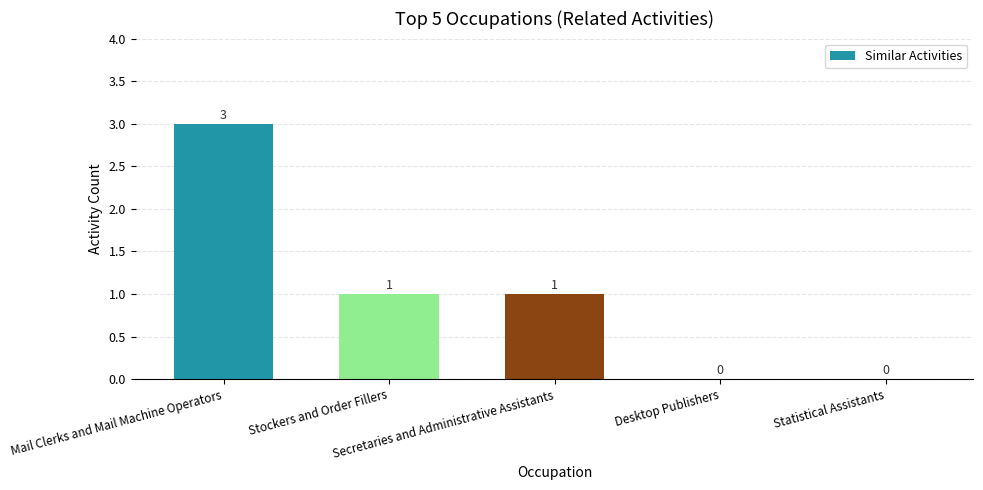

The value at Desktop Publishers is -2. True or false?

False